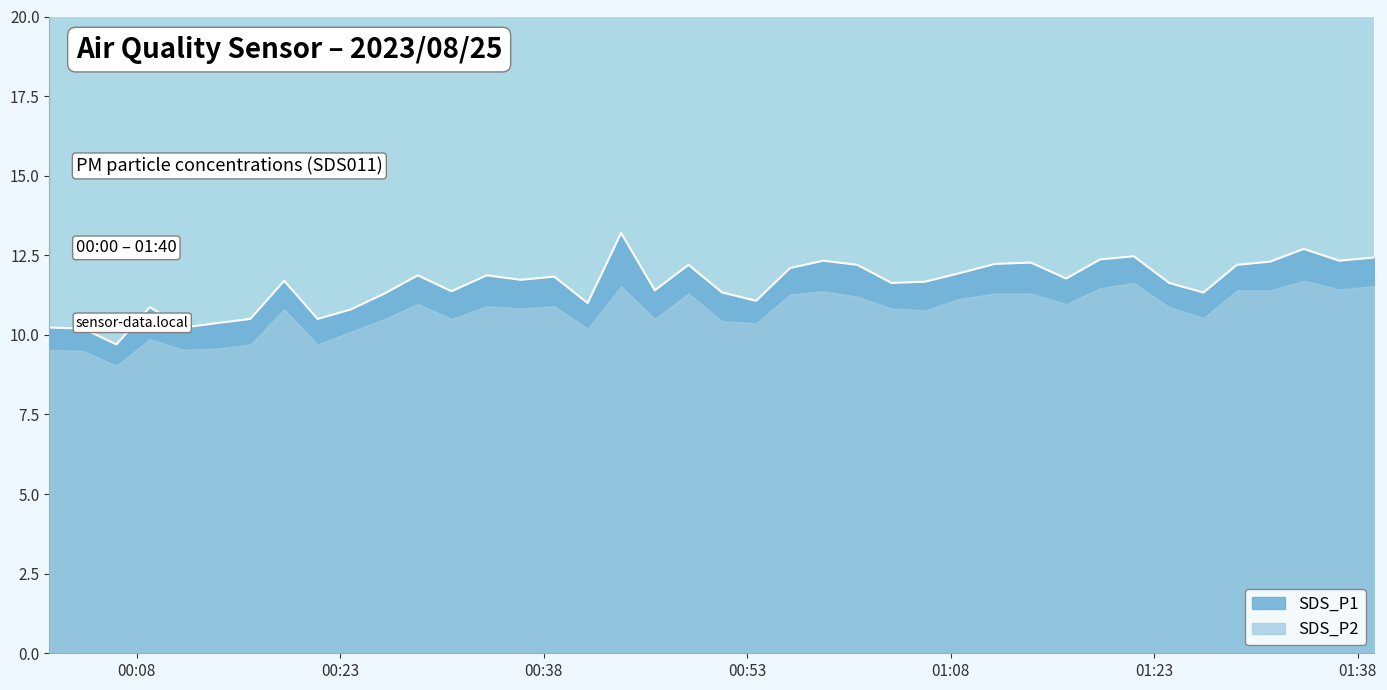

What is the value of the 36th point from the left?

12.2